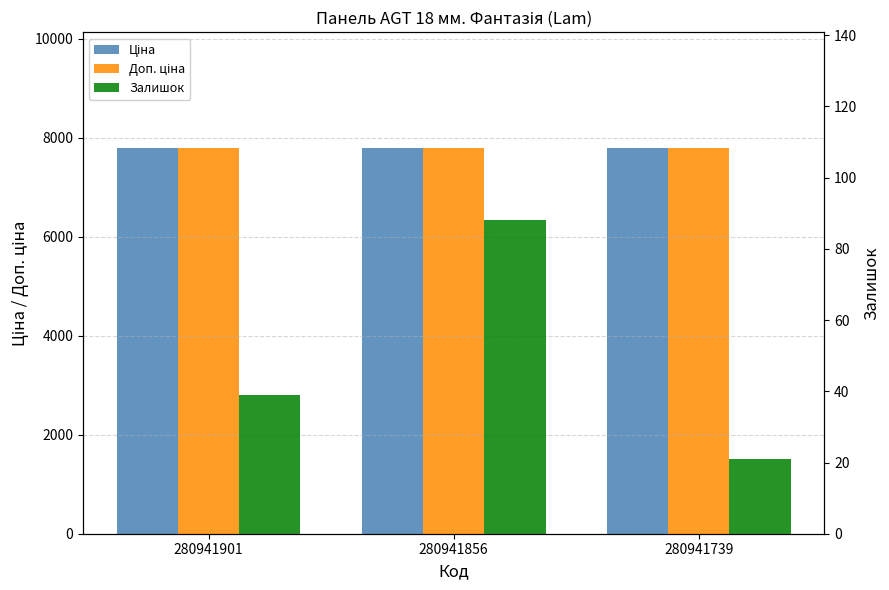

Which label corresponds to the largest value in the chart?

280941901